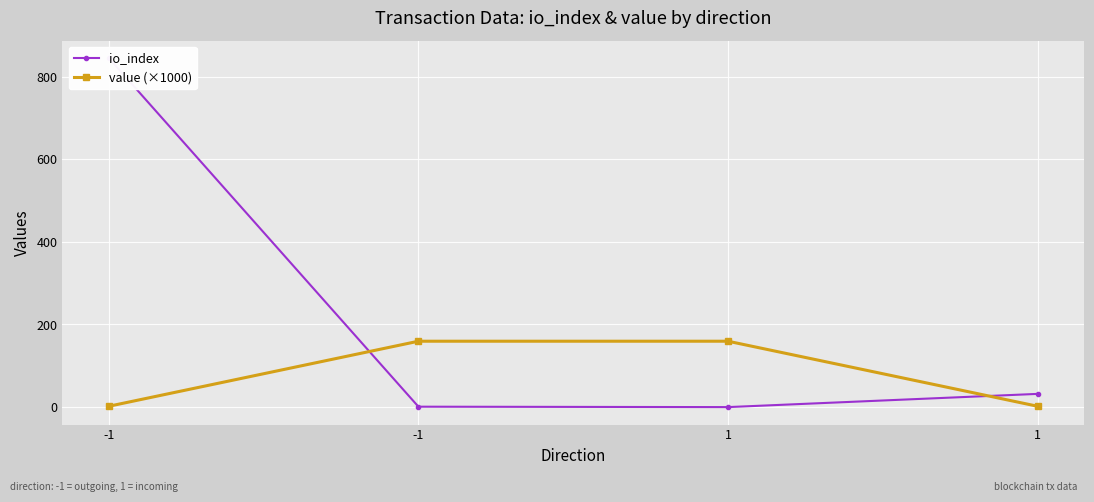

Reading left to right, what are all the values shown in this chart?

io_index: -1=845.0	-1=1.0	1=0.0	1=32.0
value (×1000): -1=2.1	-1=159.5	1=159.5	1=2.1